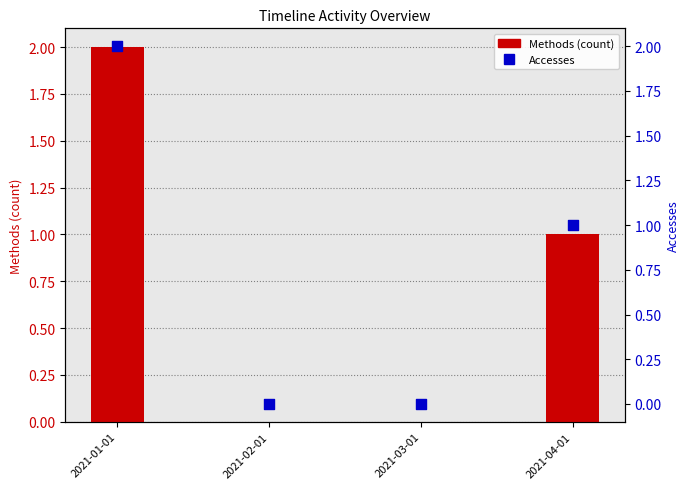

At which category is the sum across all series the highest?

2021-01-01